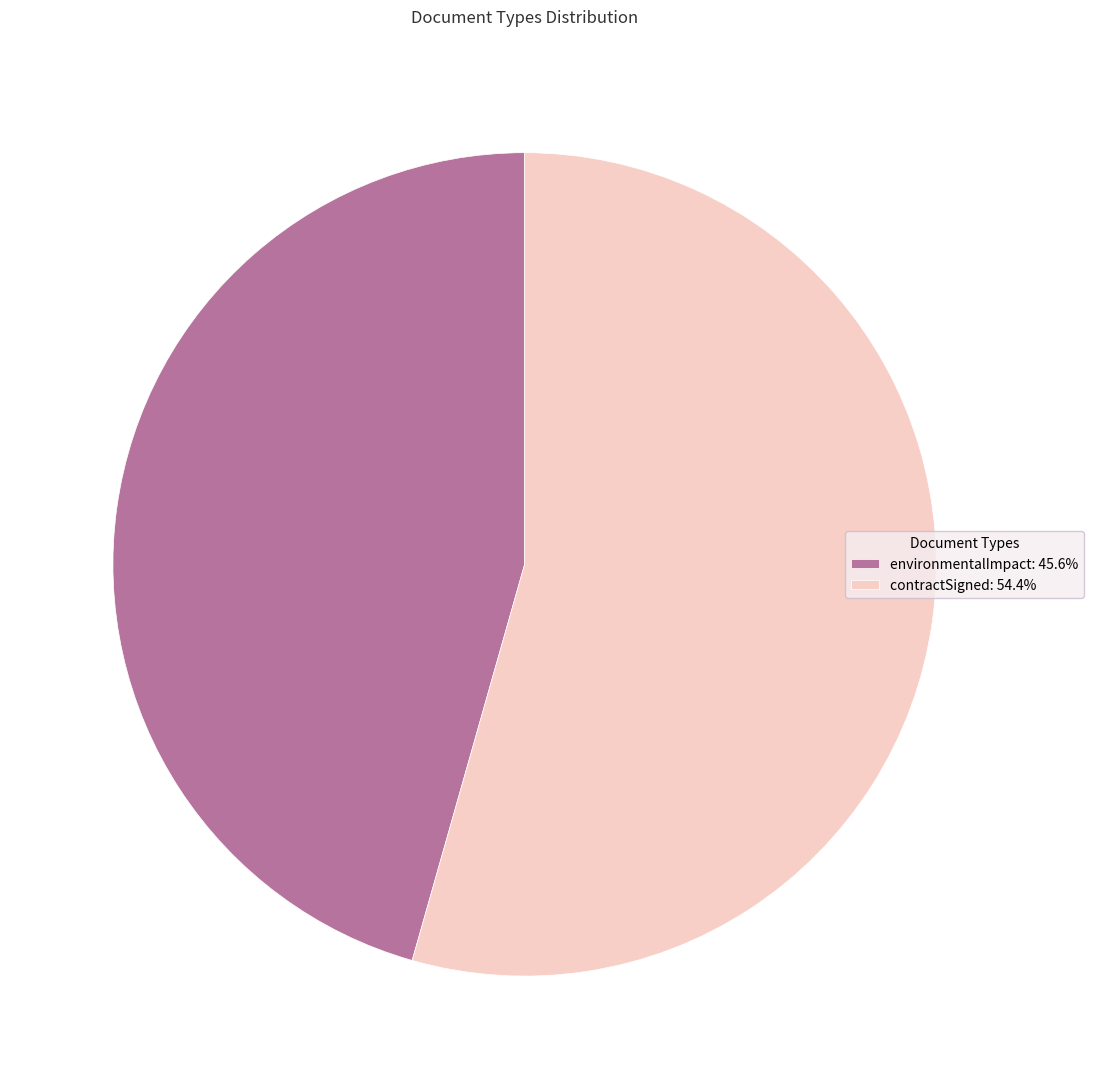

How many slices are in this pie chart?

2